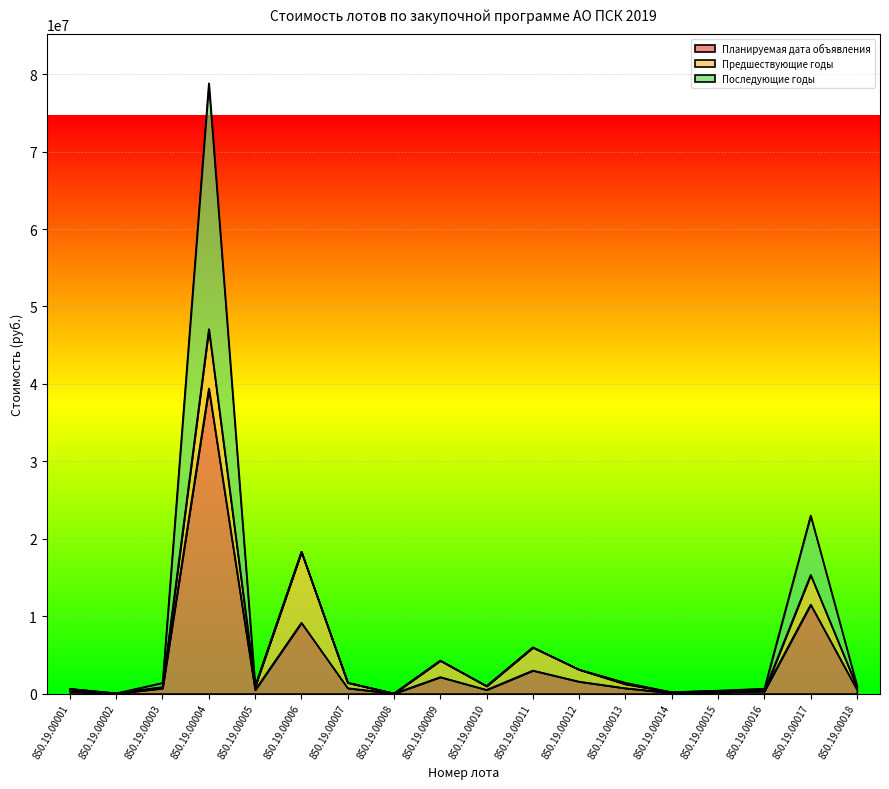

How many interior local valleys does the Предшествующие годы series have?

6